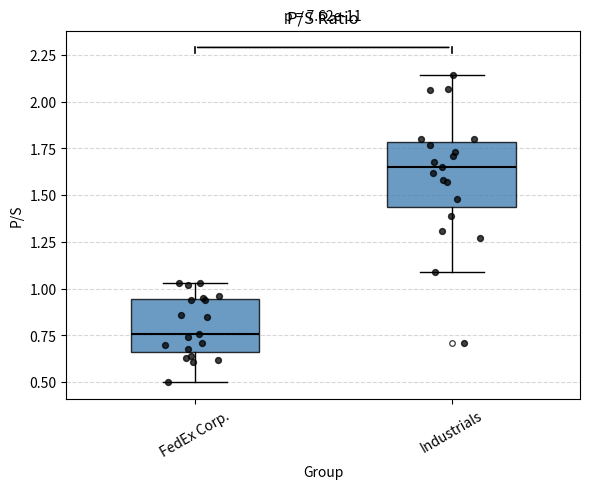

Comparing the boxes themselves (not the whiskers), which one is the tallest?

Industrials